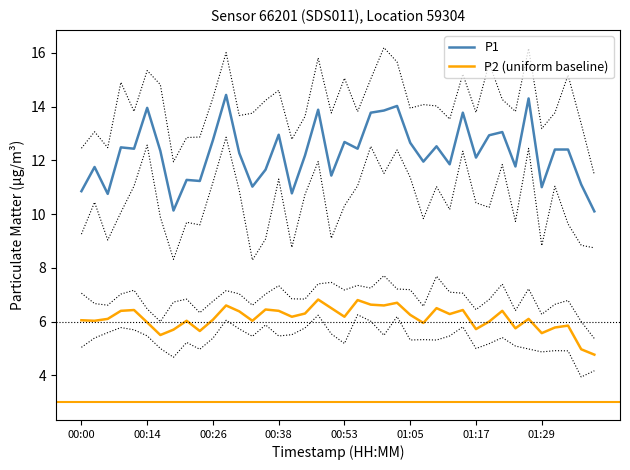

What is the maximum value shown in the chart?

14.4